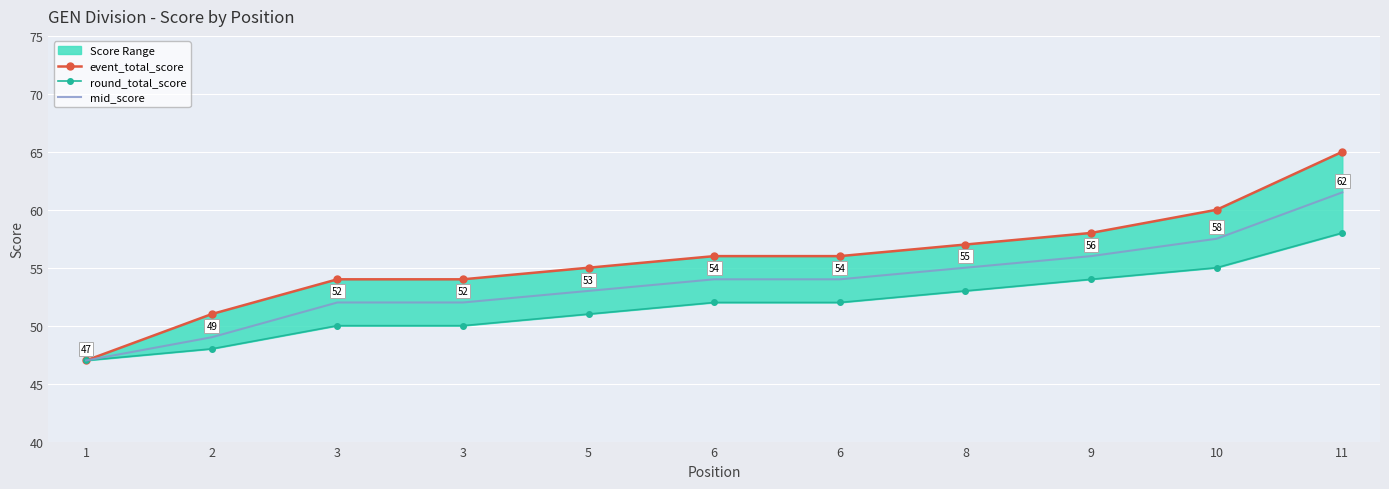

True or false: mid_score and round_total_score cross at least once.

False